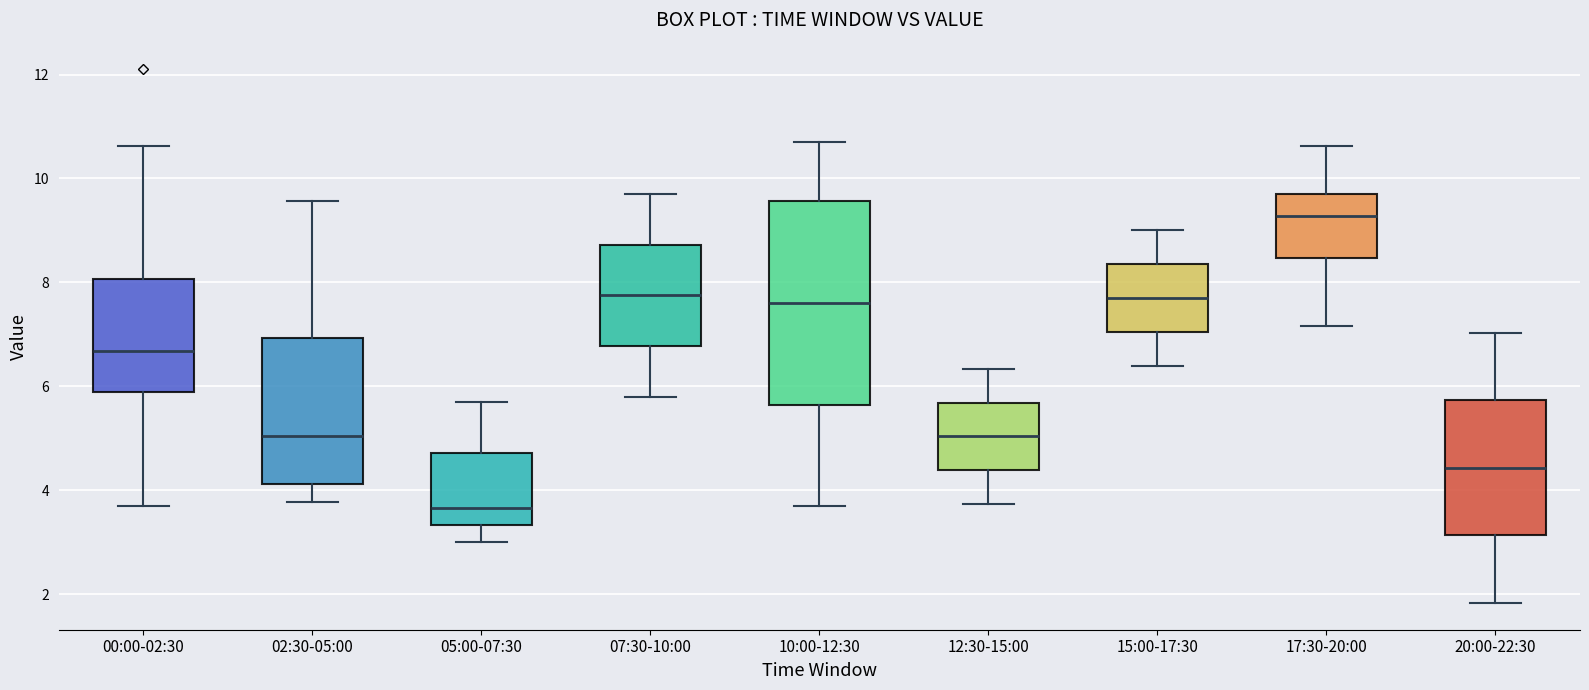

Where is the upper edge of the box for 02:30-05:00 on the y-axis? The values are not printed on the chart, so give them approximately, as read against the axis.

7.0